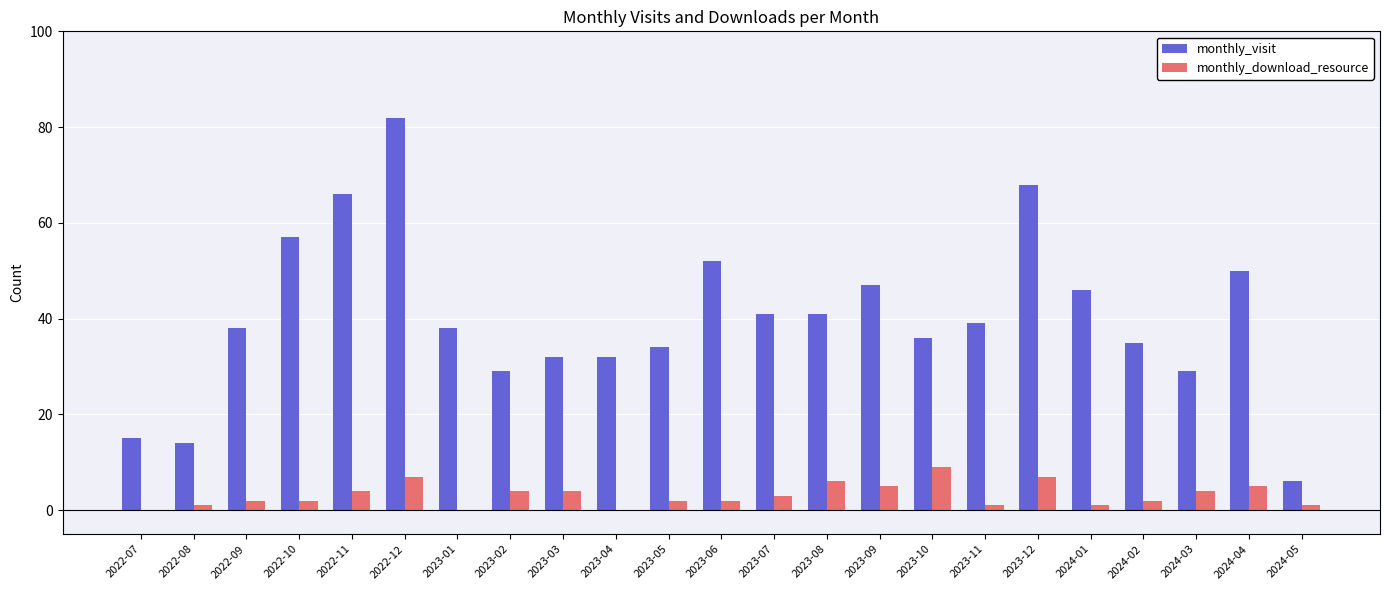

Does the chart contain stacked bars?

No